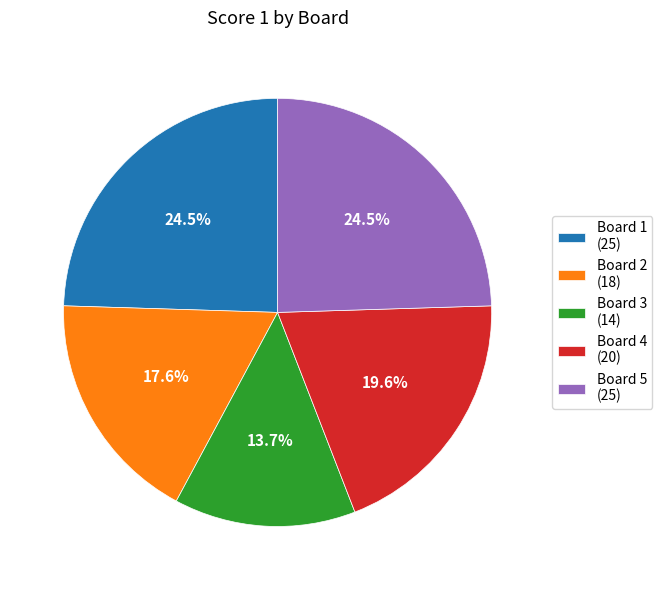

What percentage do Board 3 and Board 1 together represent?

38.2%